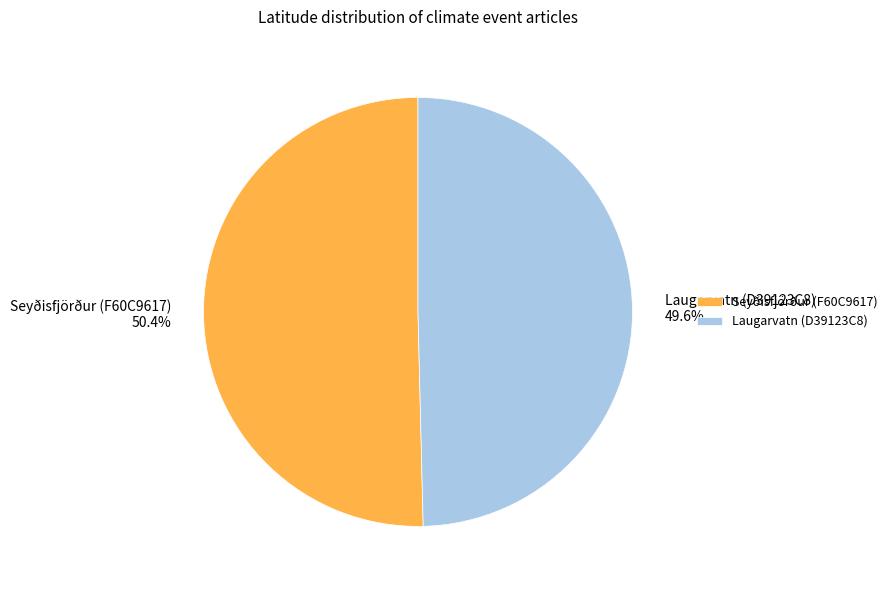

True or false: Seyðisfjörður (F60C9617) accounts for 45% of the total.

False